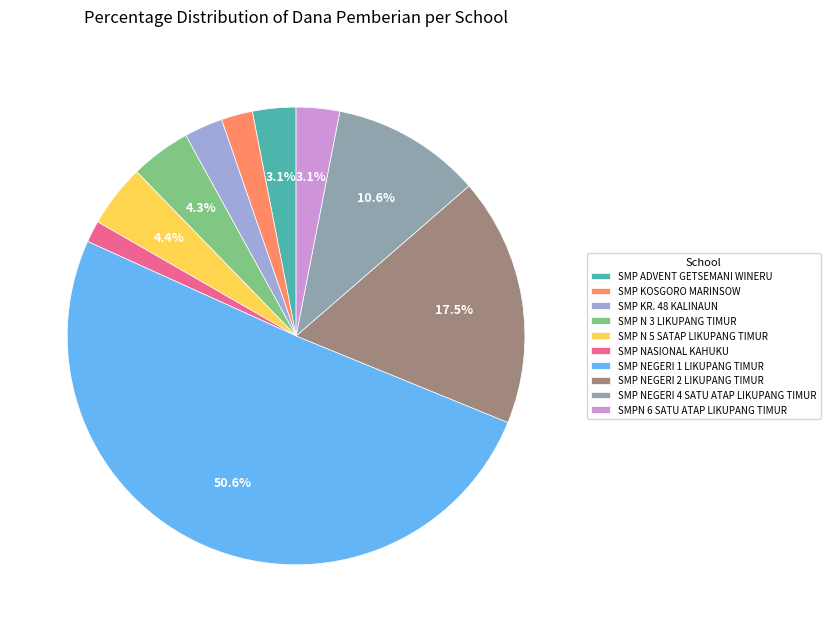

True or false: SMP N 5 SATAP LIKUPANG TIMUR accounts for 15% of the total.

False